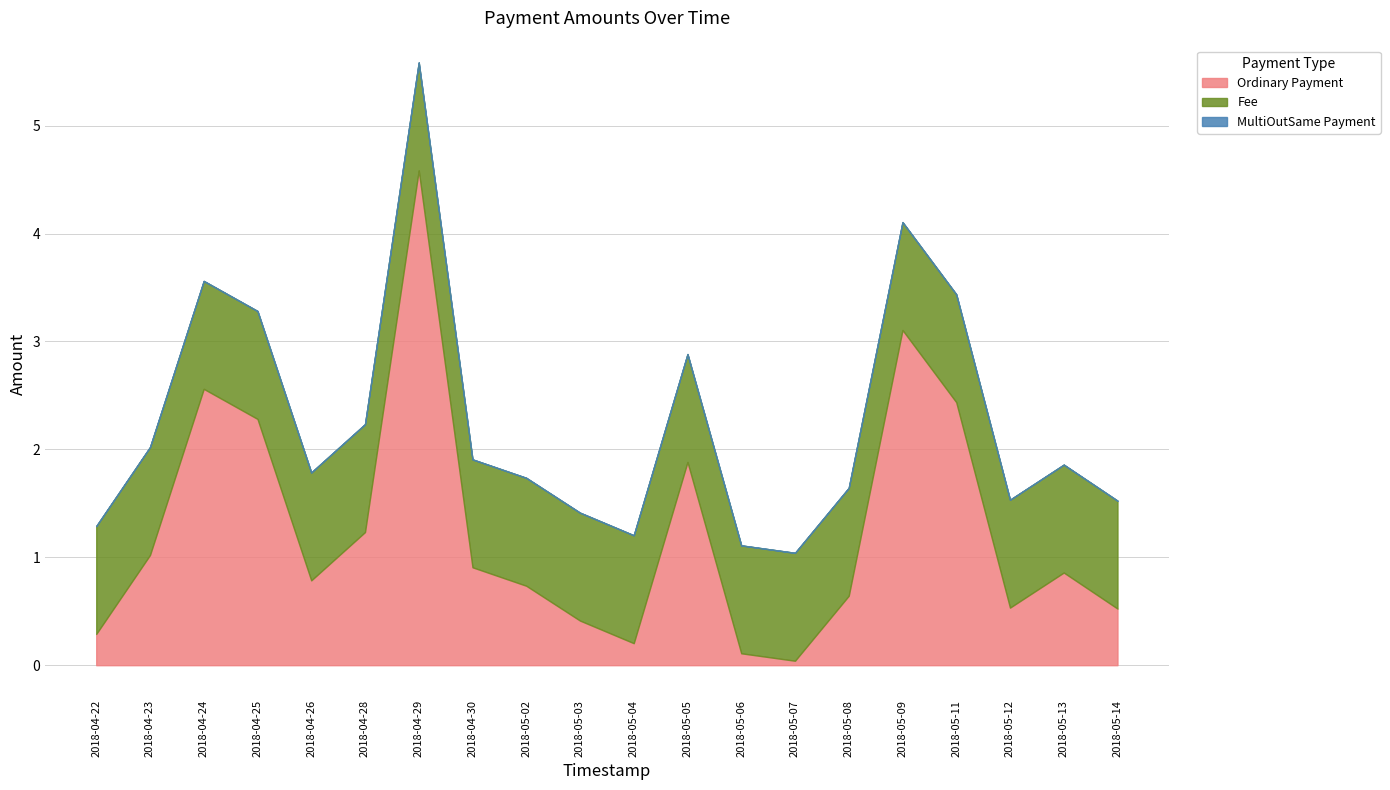

What position from the right is 2018-05-14?

1